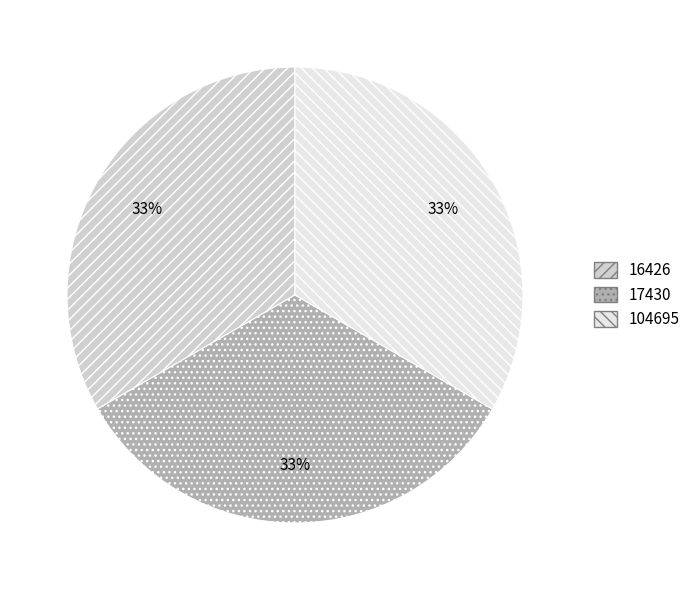

To the nearest percent, what portion does 104695 represent?

33%